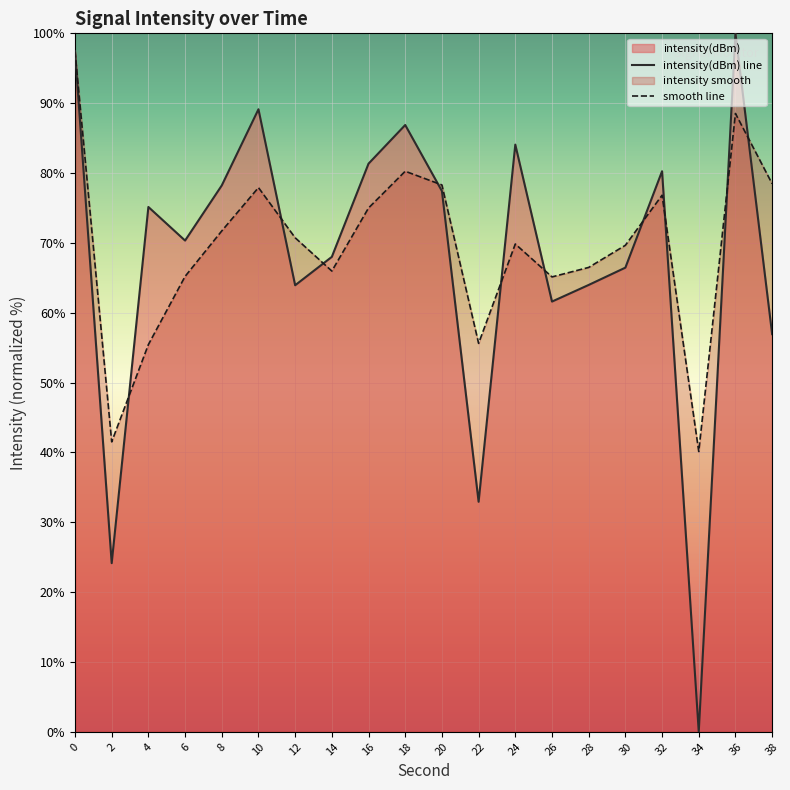

At 4, list the series in order from largest to smallest.

intensity(dBm) line, smooth line